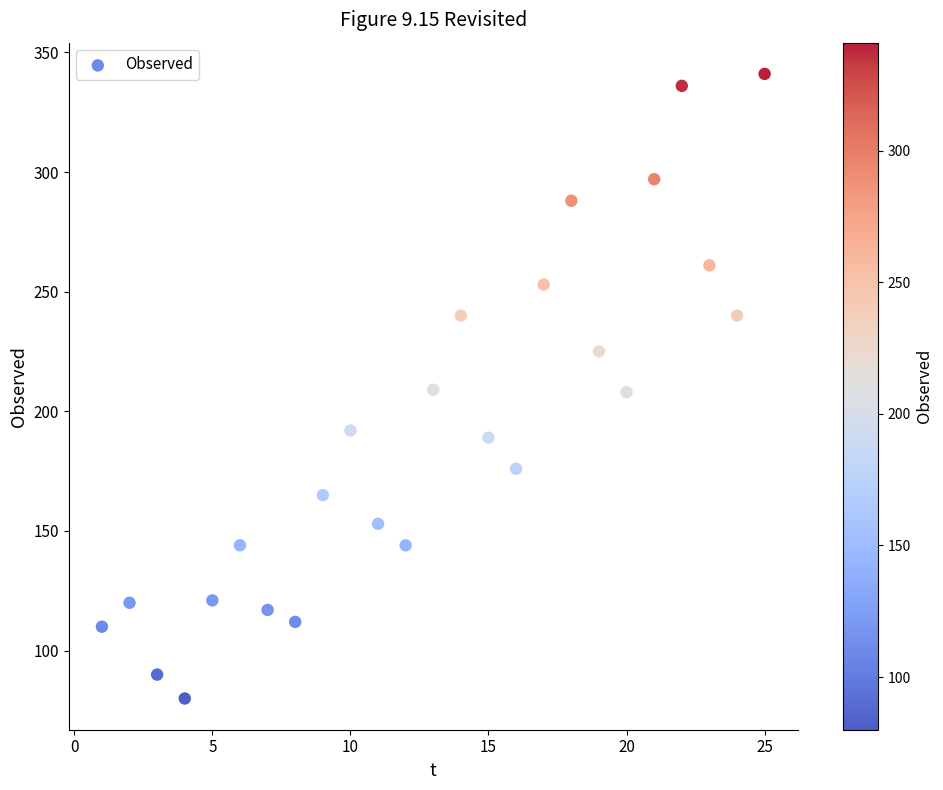

What is the range of X values (max minus min)?

24